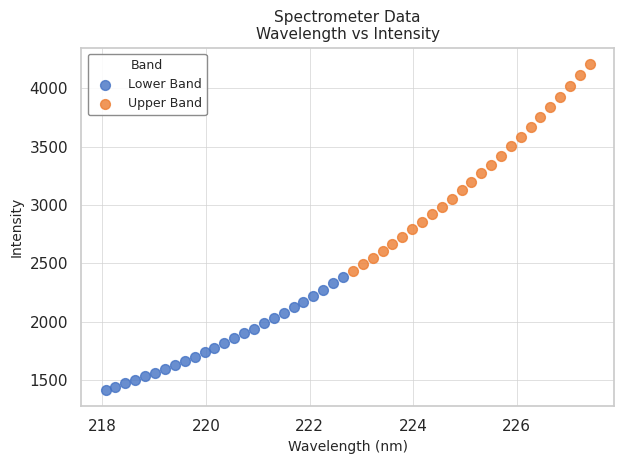

Which series reaches the minimum Y coordinate?

Lower Band